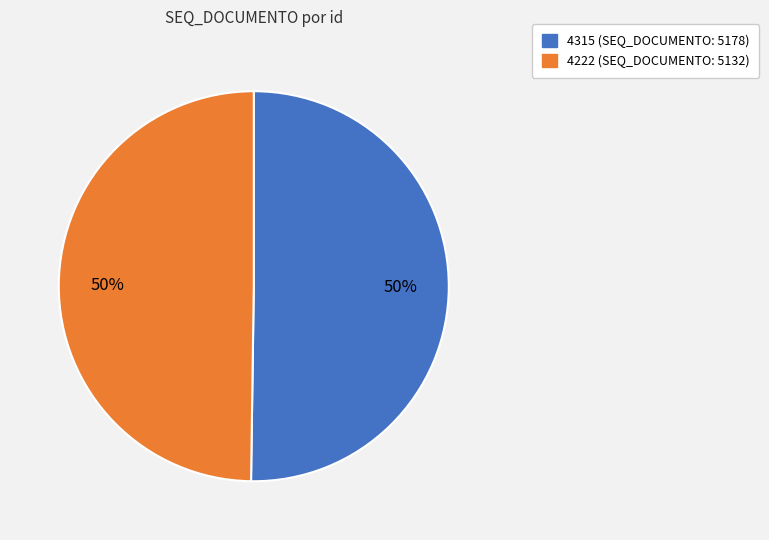

Is it true that 4315 is 50% of the pie?

True